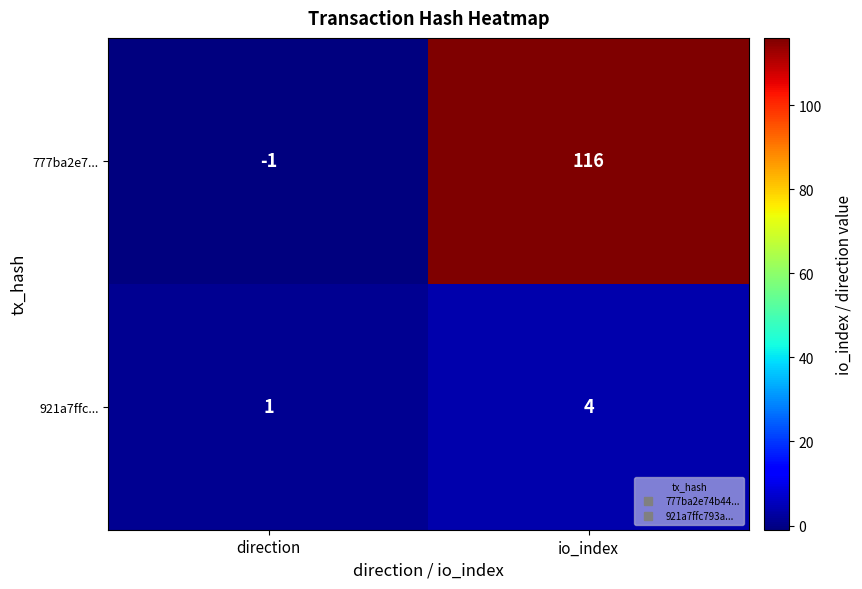

Reading left to right, extract all data points from this chart.

777ba2e7...: -1	116
921a7ffc...: 1	4